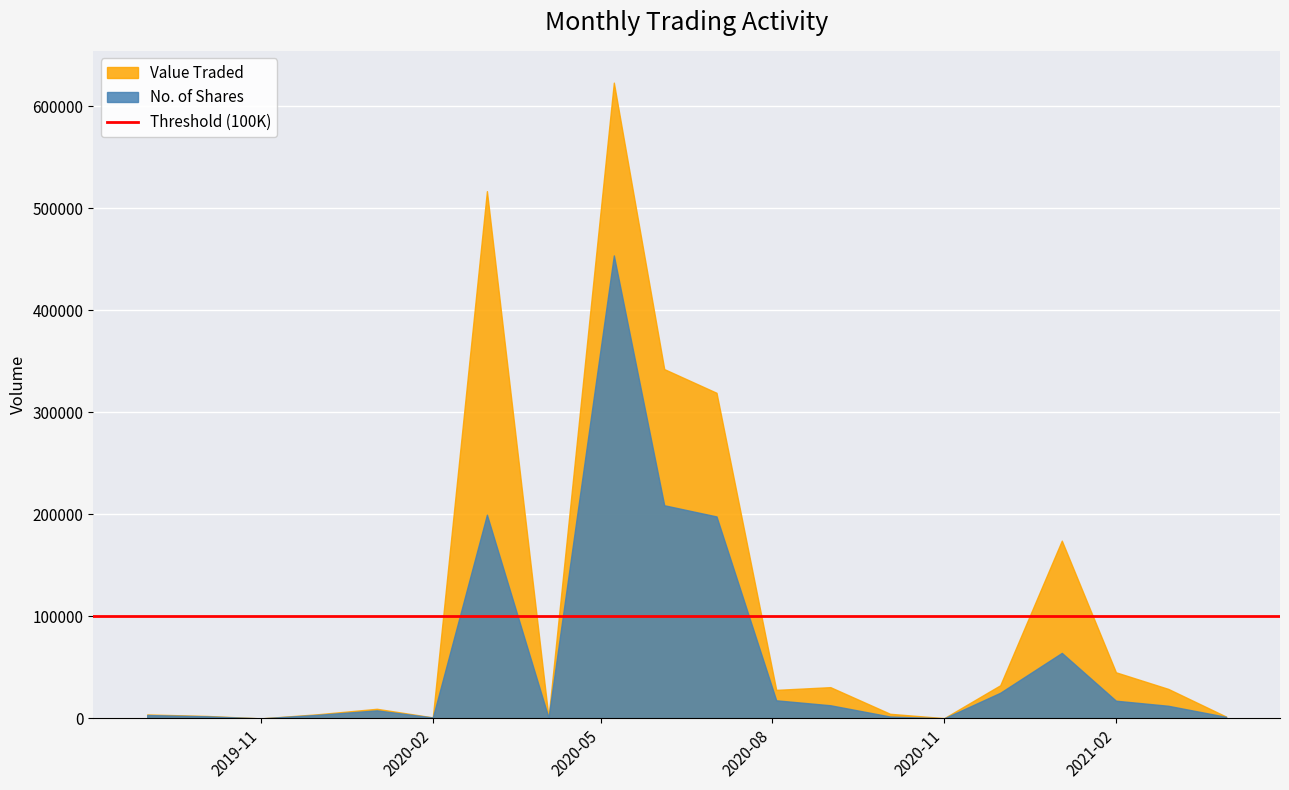

Which series has the largest total across all categories?

Value Traded